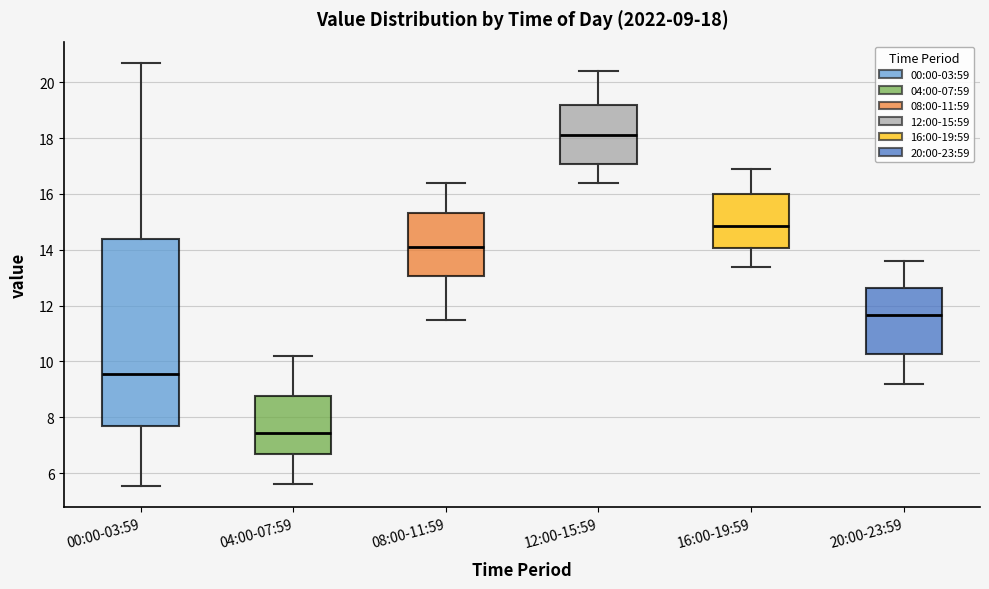

Comparing the boxes themselves (not the whiskers), which one is the tallest?

00:00-03:59